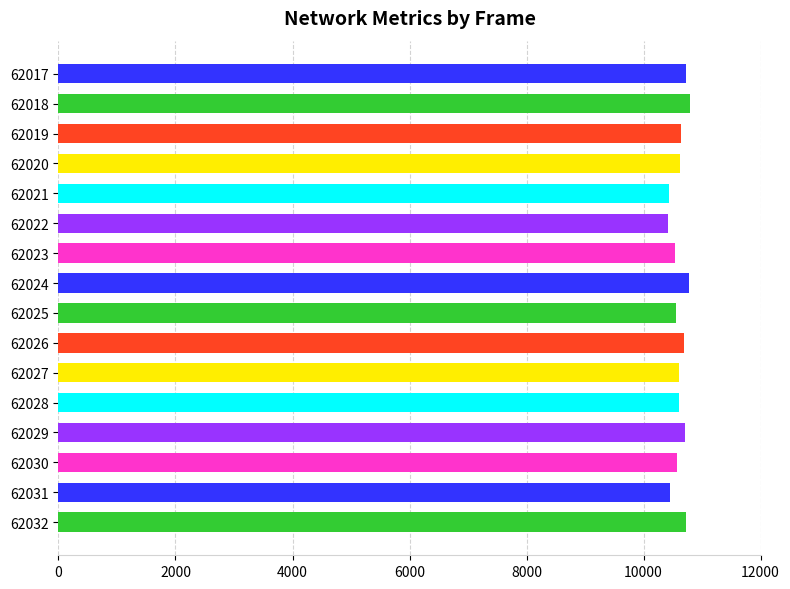

True or false: the data shows 10548 at 62025.

True